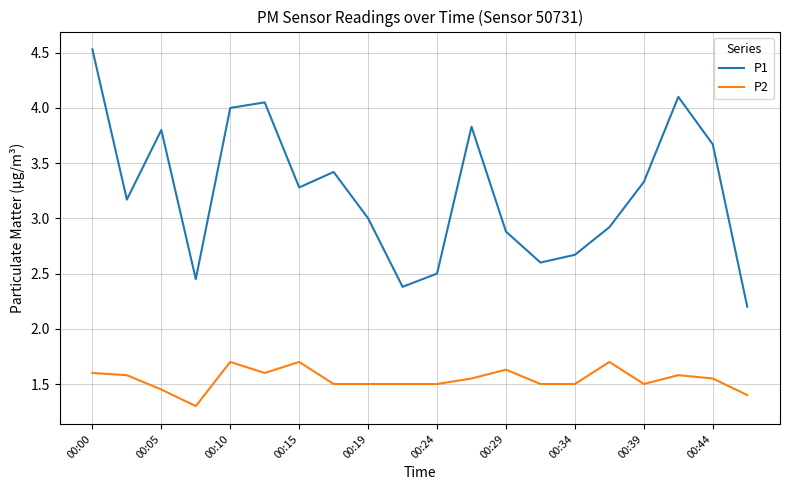

What is the difference between the maximum and minimum values in the P1 series?

2.3